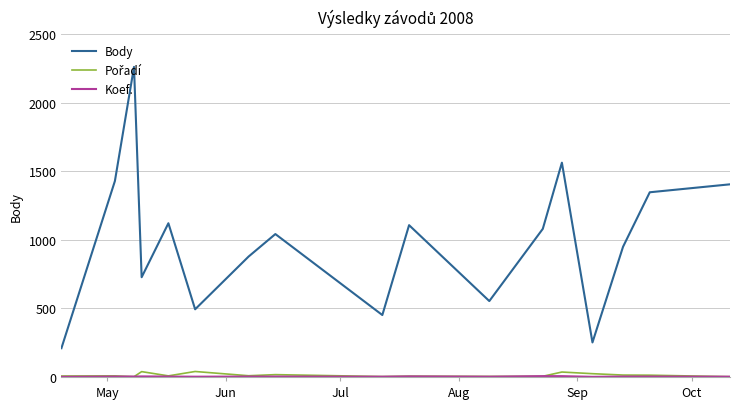

What is the greatest value displayed?

2263